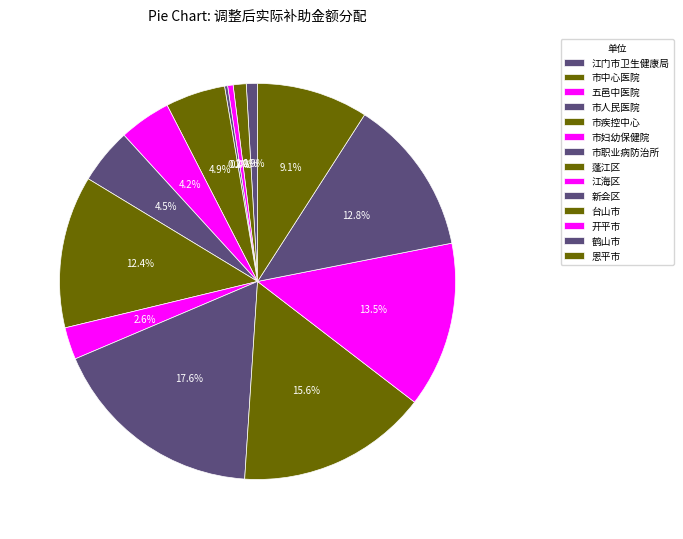

How many segments does this pie chart have?

14